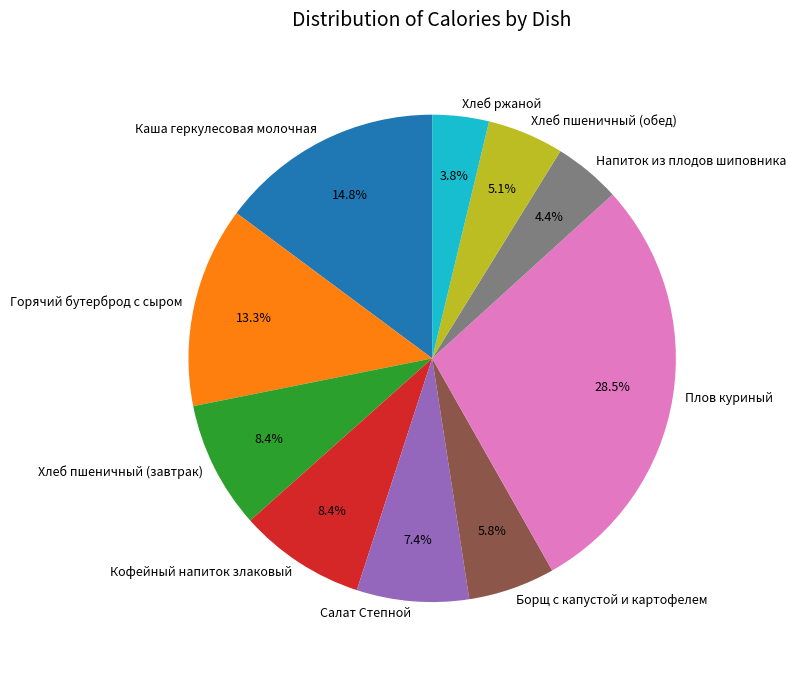

Is Хлеб пшеничный (обед) the majority of the pie?

No